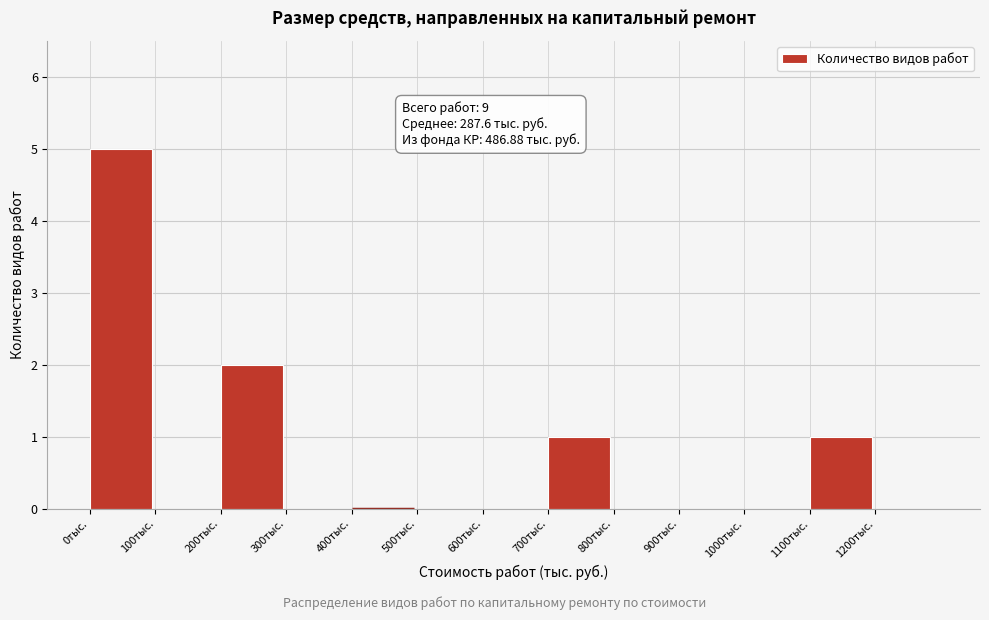

Which range on the x-axis has the tallest bar?

0 to 100